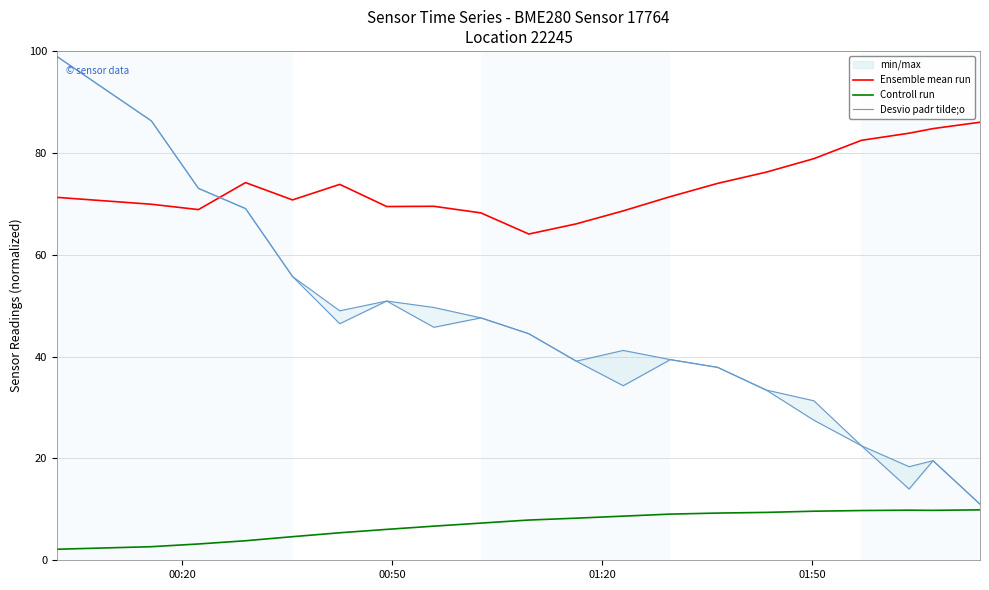

True or false: Controll run and Ensemble mean run cross at least once.

False